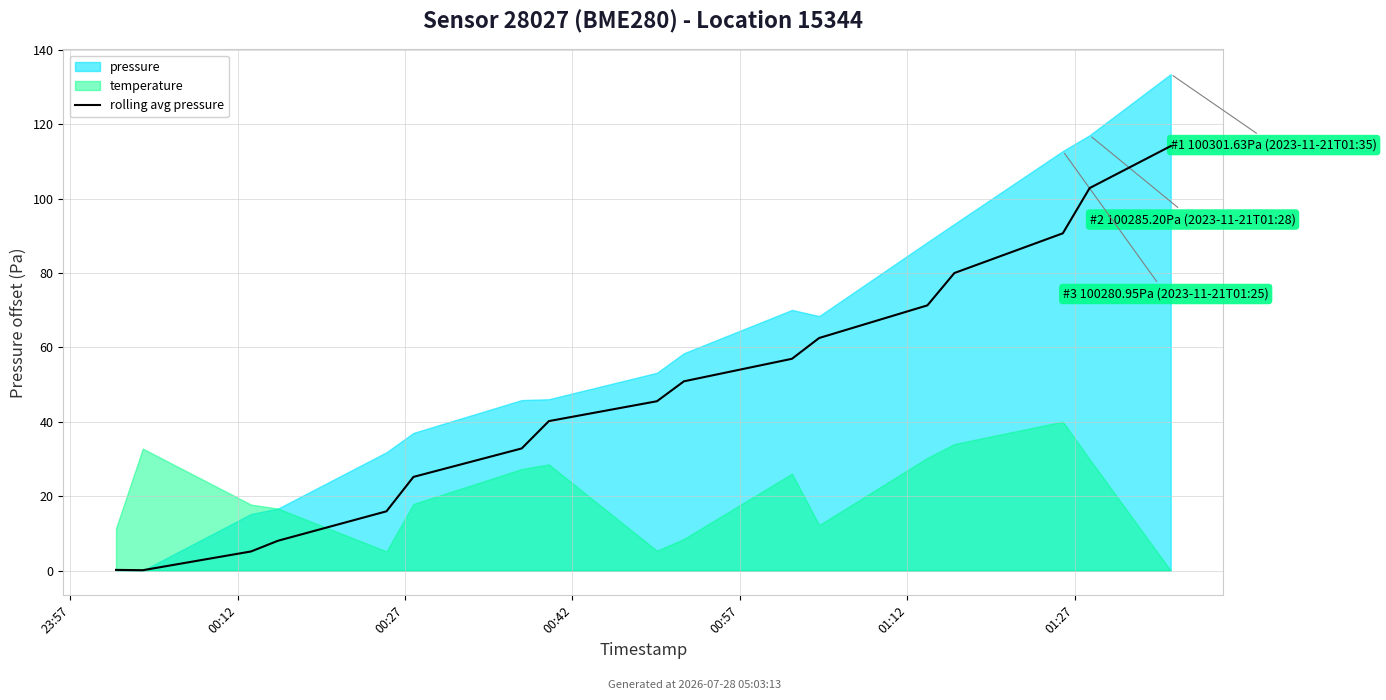

What is the label of the 2nd point from the left?

00:12